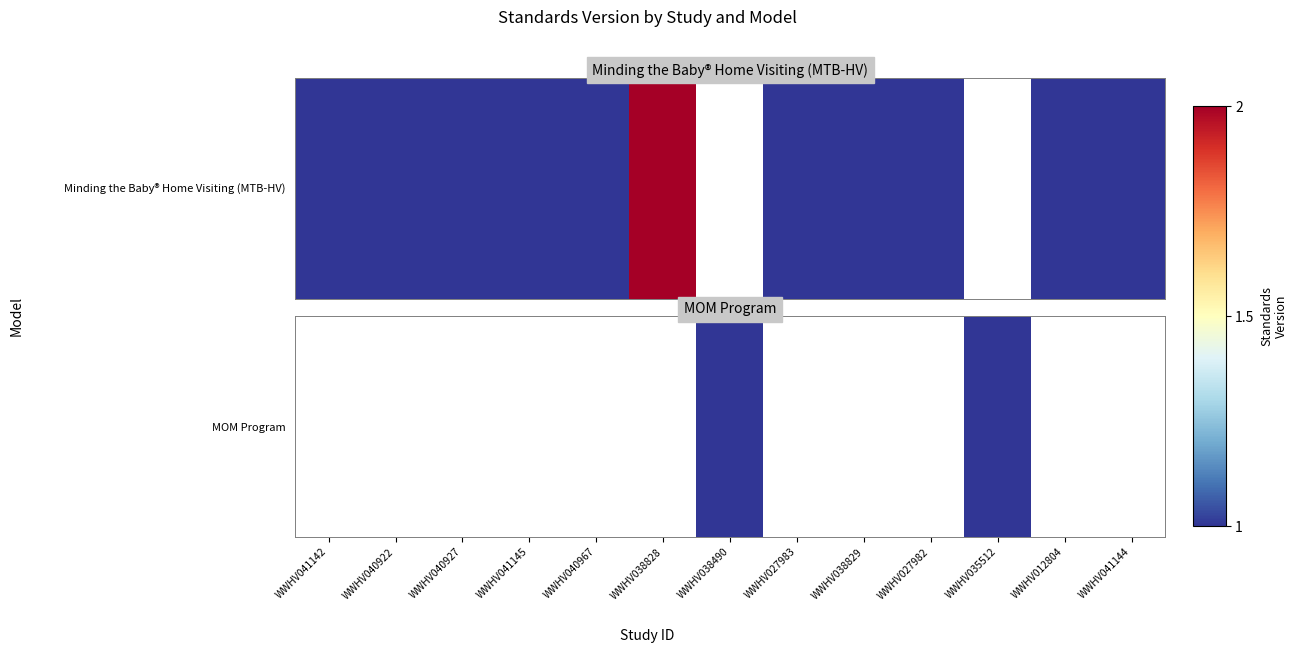

Which has a higher value, WWHV038829 or WWHV041144?

WWHV041144